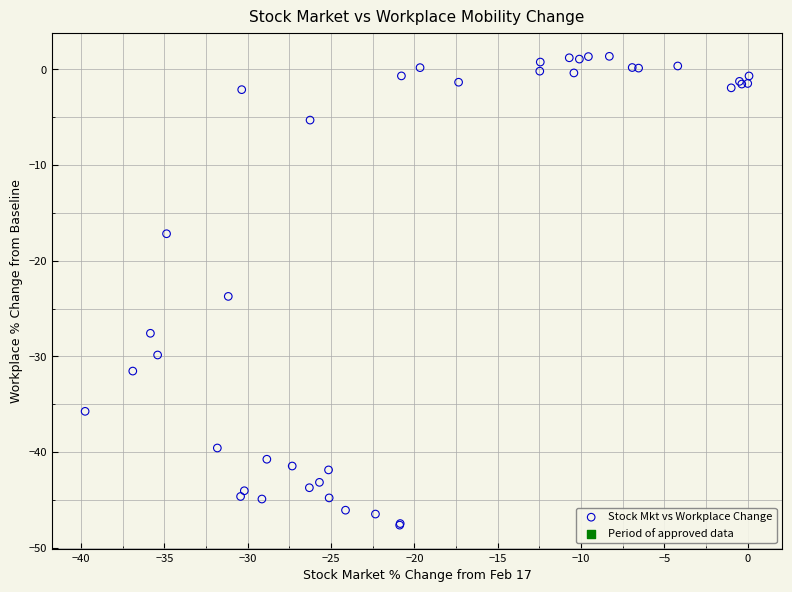

What Y value in the scatter plot is closest to -23?

-23.7